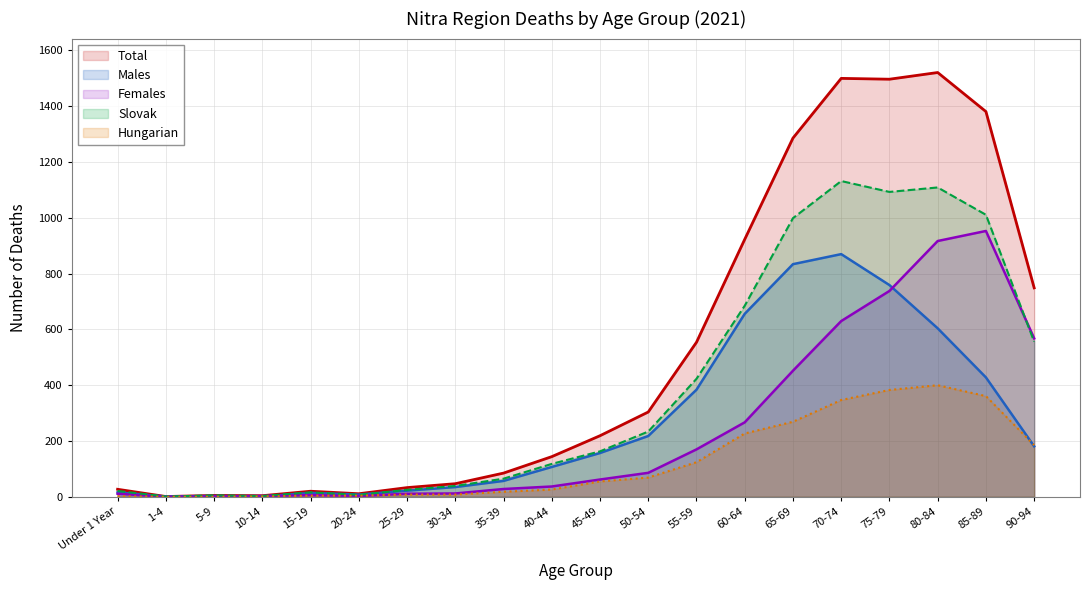

Which series changed the most between 50-54 and 60-64?

Total